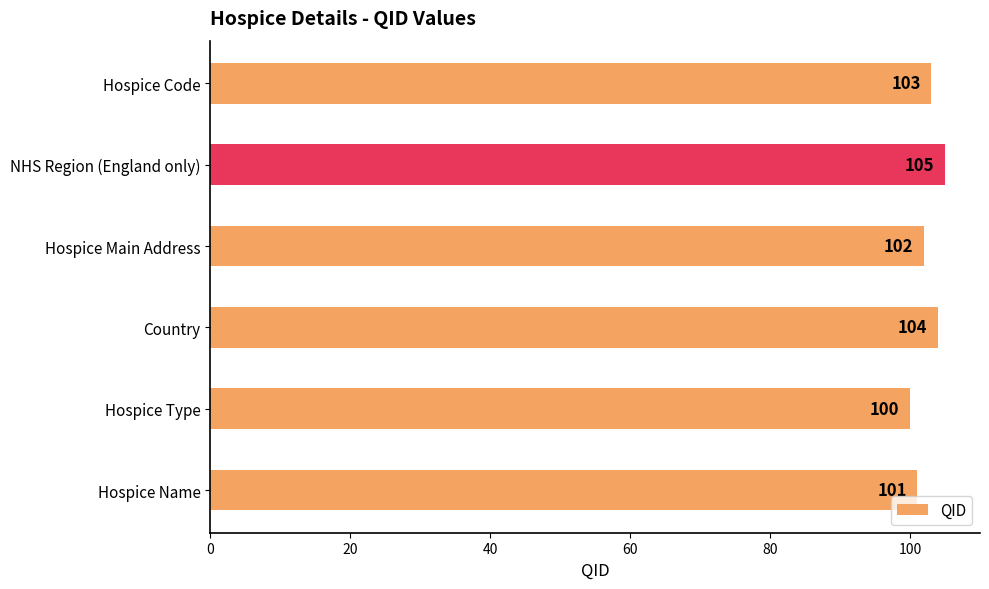

True or false: the data shows 102 at Hospice Main Address.

True